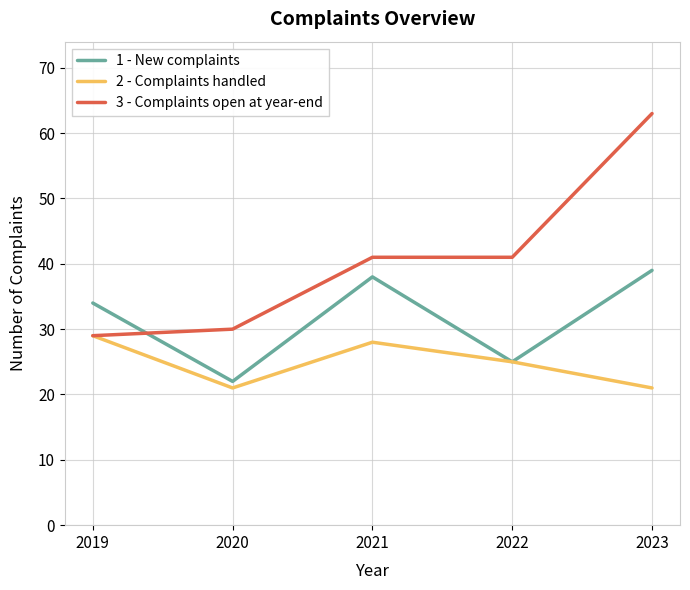

Reading left to right, extract all data points from this chart.

1 - New complaints: 2019=34	2020=22	2021=38	2022=25	2023=39
2 - Complaints handled: 2019=29	2020=21	2021=28	2022=25	2023=21
3 - Complaints open at year-end: 2019=29	2020=30	2021=41	2022=41	2023=63